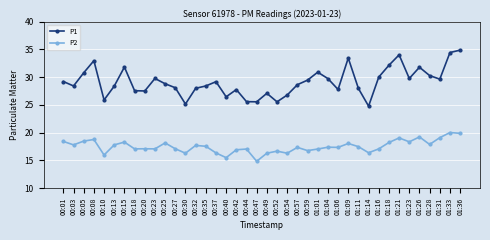

True or false: P1 and P2 cross at least once.

False